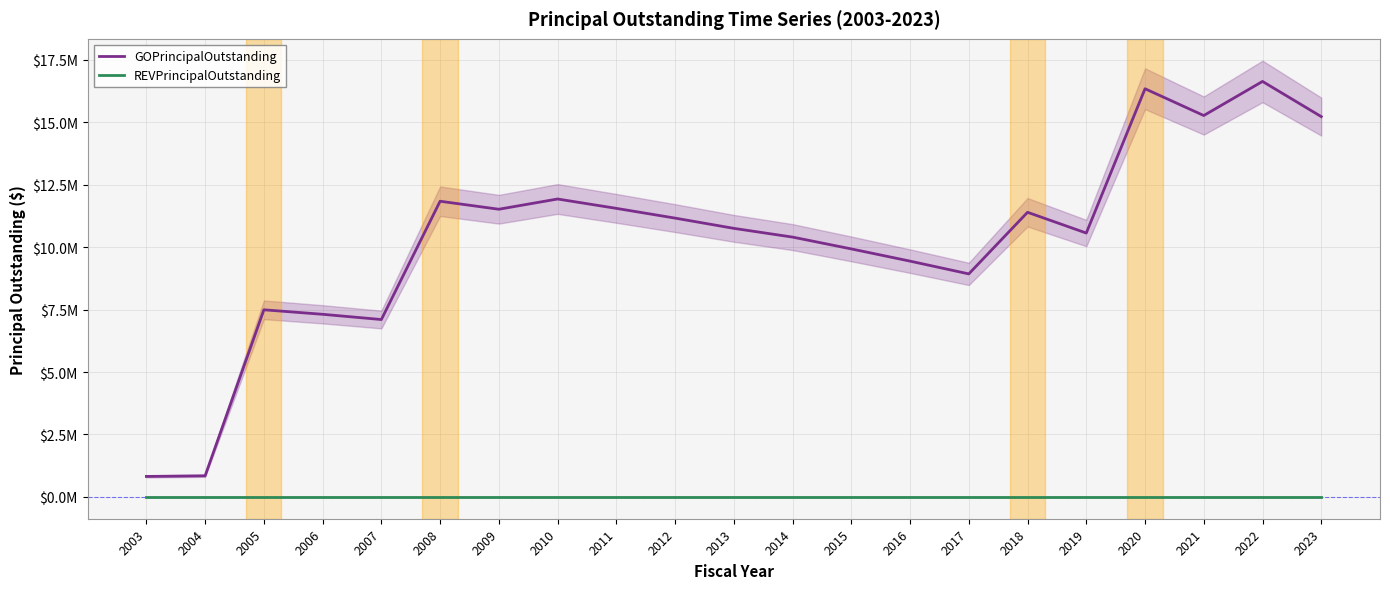

True or false: REVPrincipalOutstanding and GOPrincipalOutstanding intersect in this chart.

False